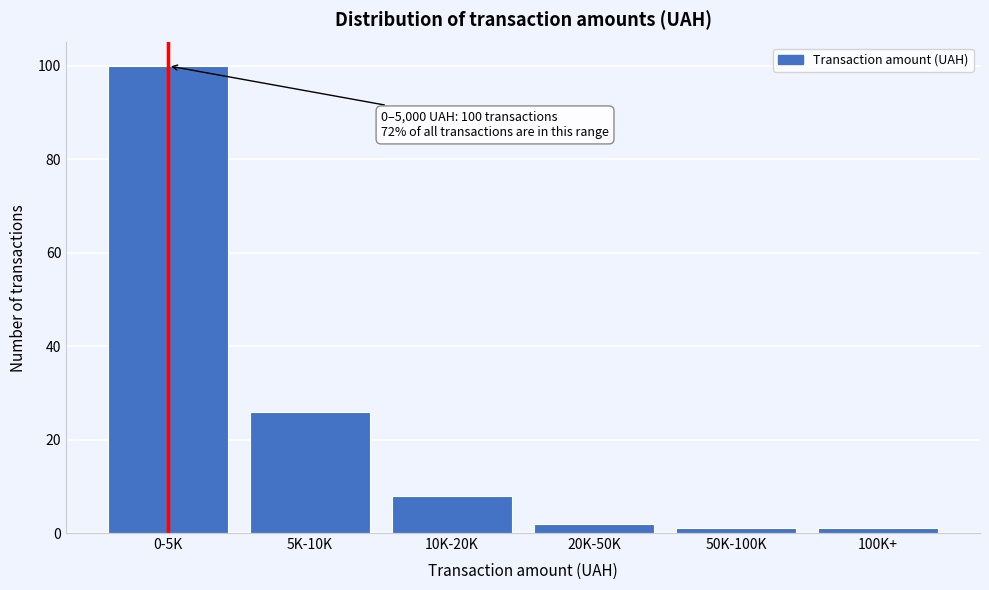

Reading right to left, what are all the values shown in this chart?

1	1	2	8	26	100